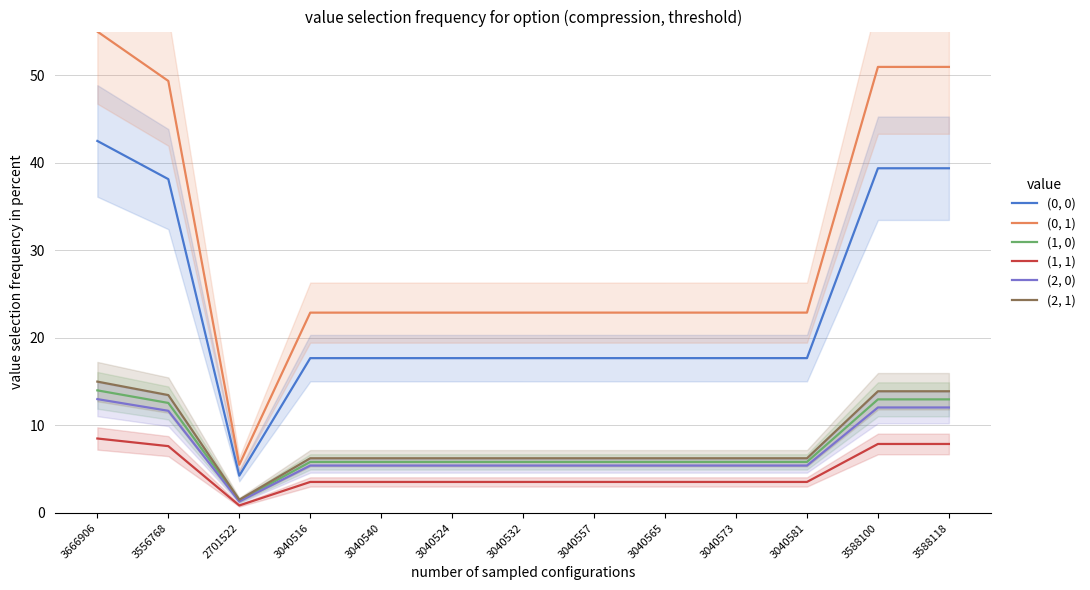

What is the total value across all series at 3556768?

132.8